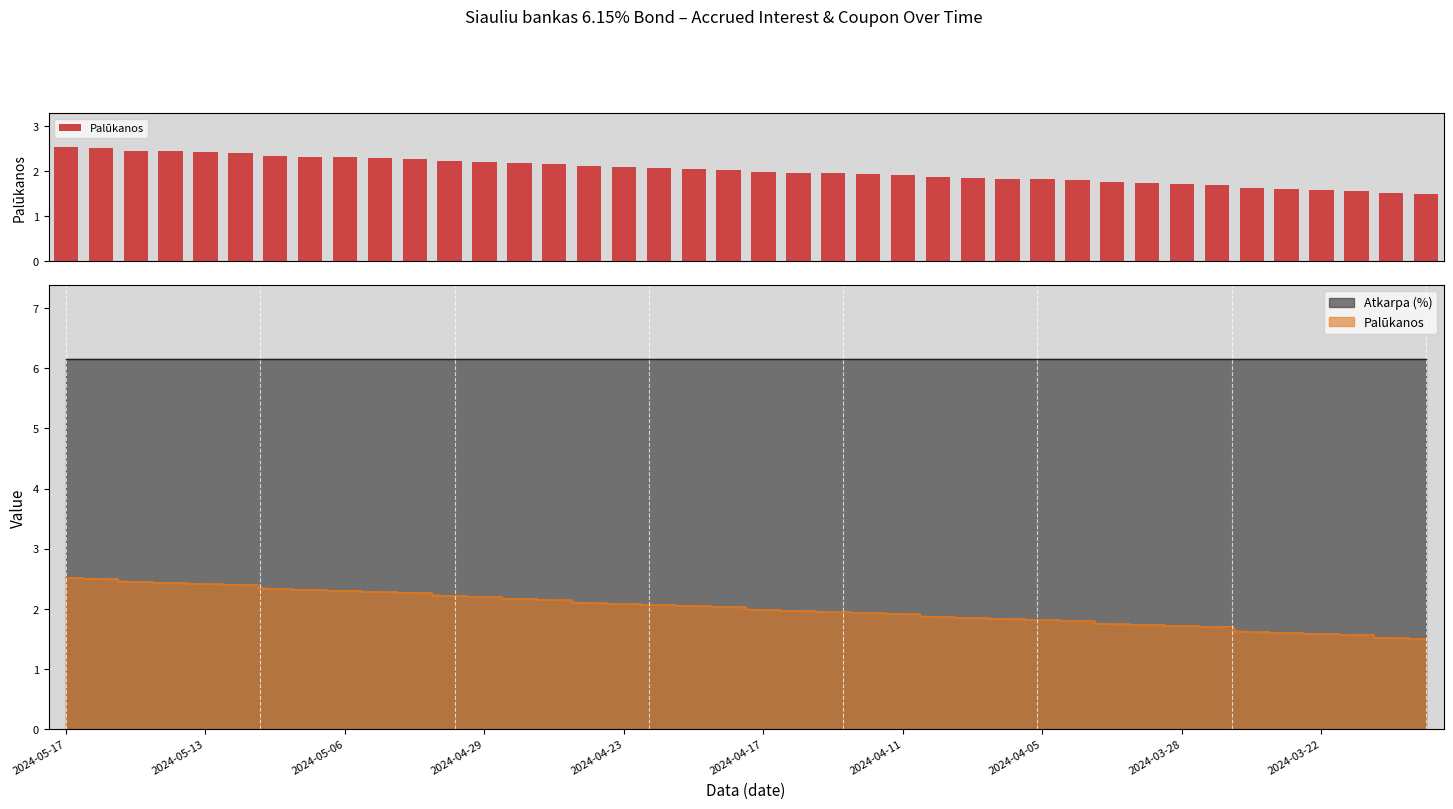

What is the minimum value shown in the chart?

1.5